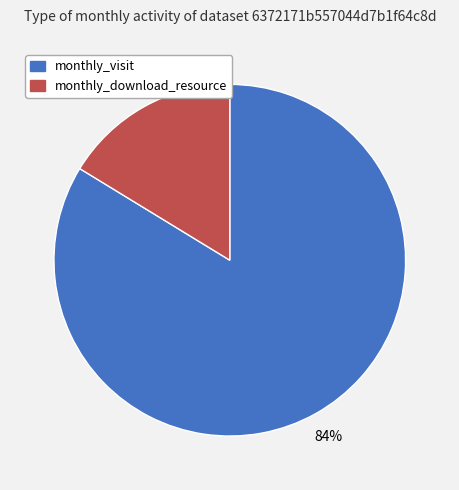

How many slices are in this pie chart?

2